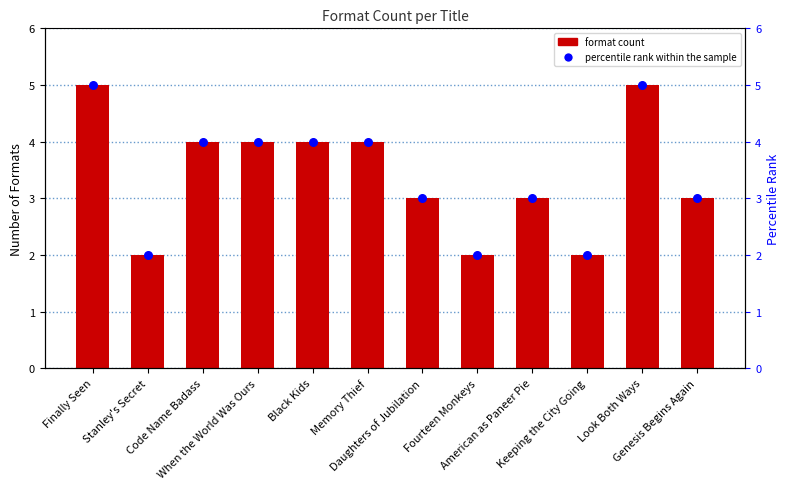

What is the total value across all series at Keeping the City Going?

4